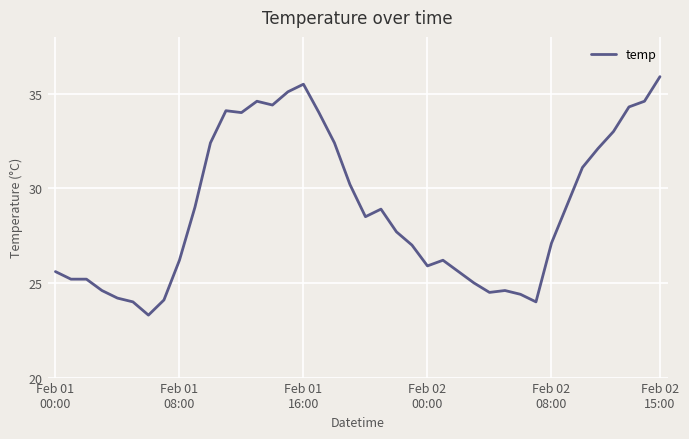

How many values are below 28?

20